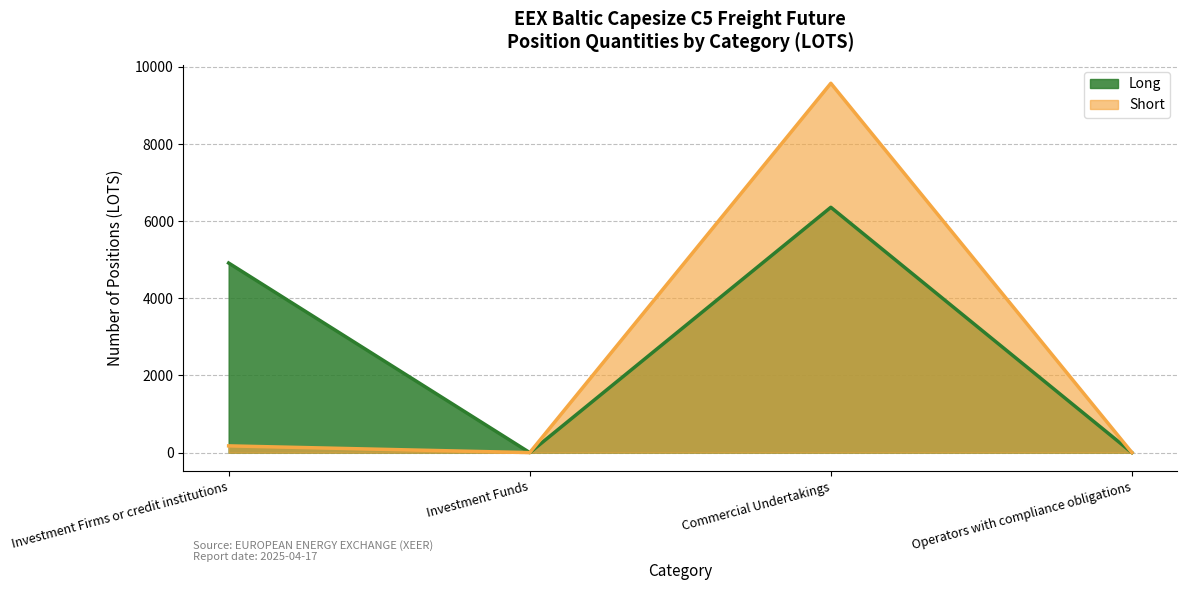

How many distinct data groups are displayed?

2